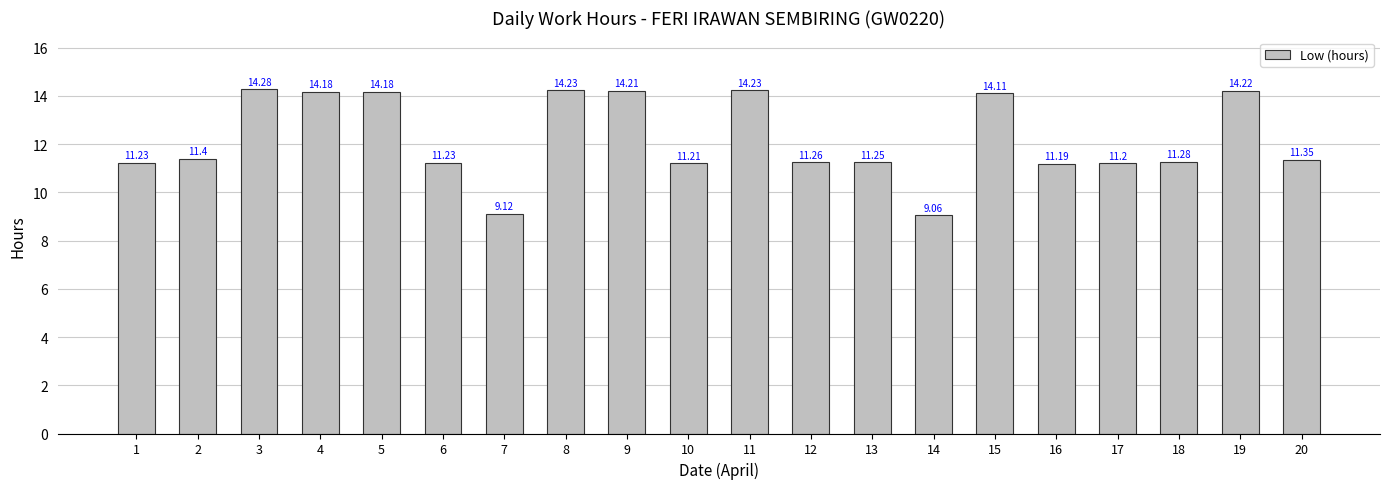

How many categories are shown in the chart?

20